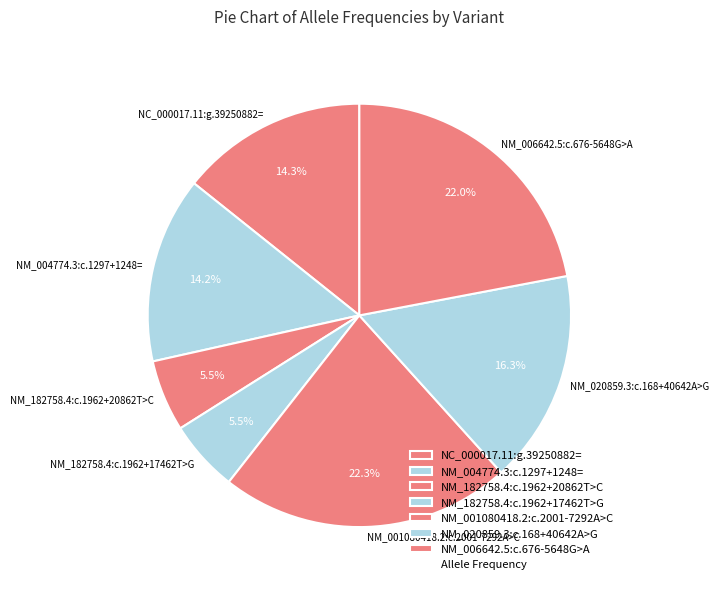

The NM_182758.4:c.1962+20862T>C slice represents 17% of the pie. True or false?

False